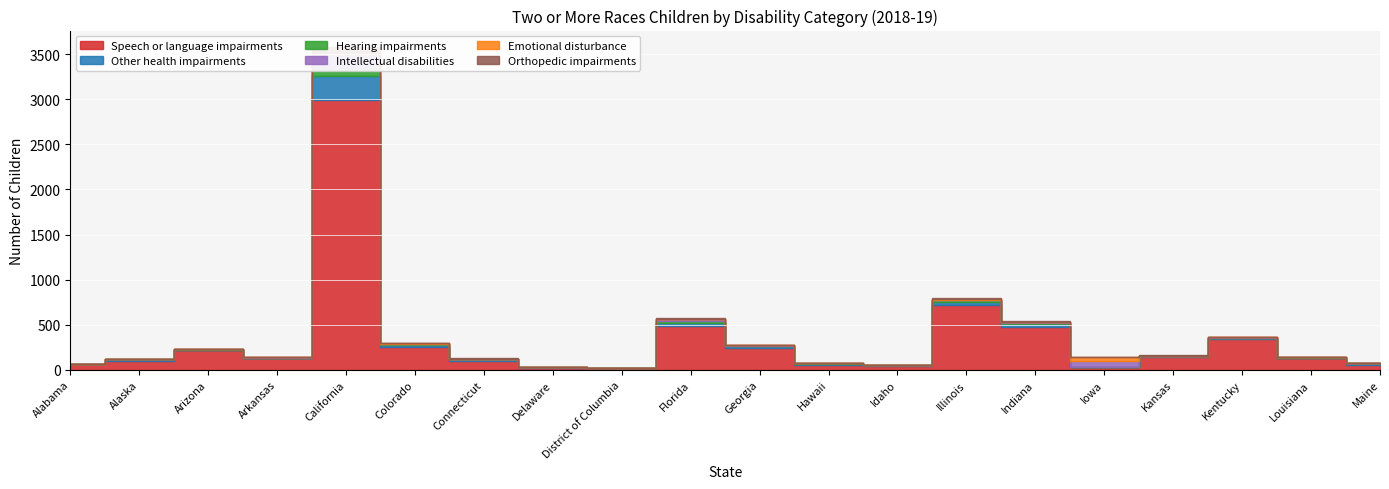

How many values in the Orthopedic impairments series are below 2?

9